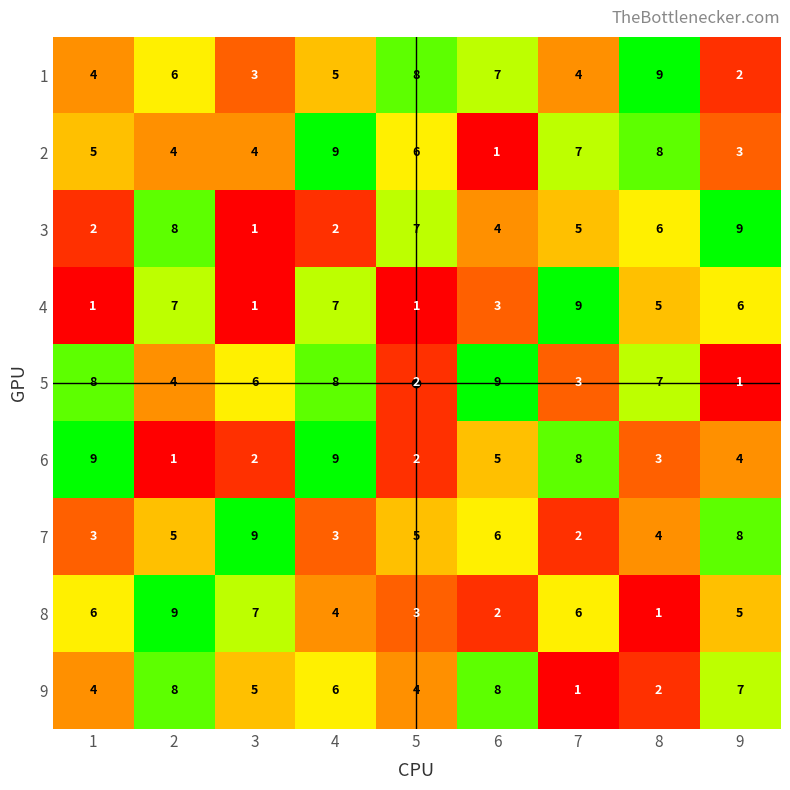

Between 3 and 4, which series saw the biggest shift?

6